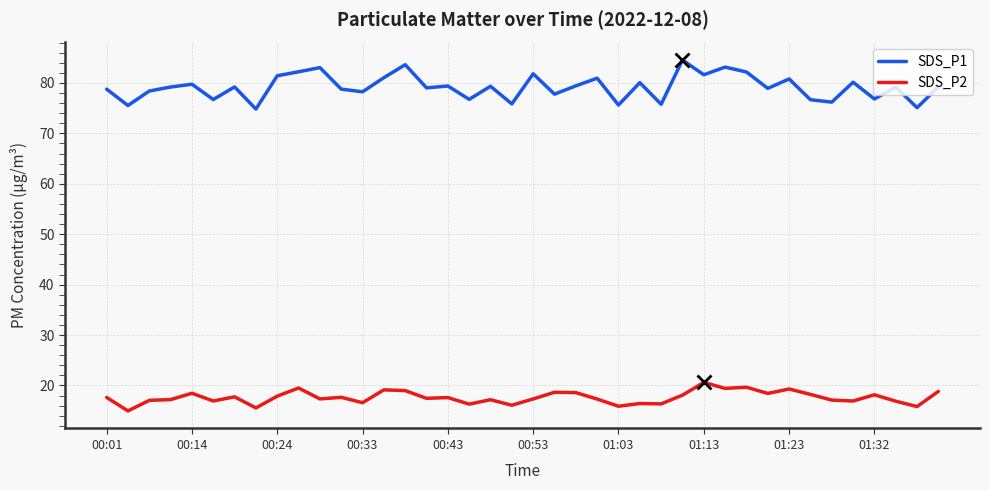

What are all the series names shown in the legend?

SDS_P1, SDS_P2